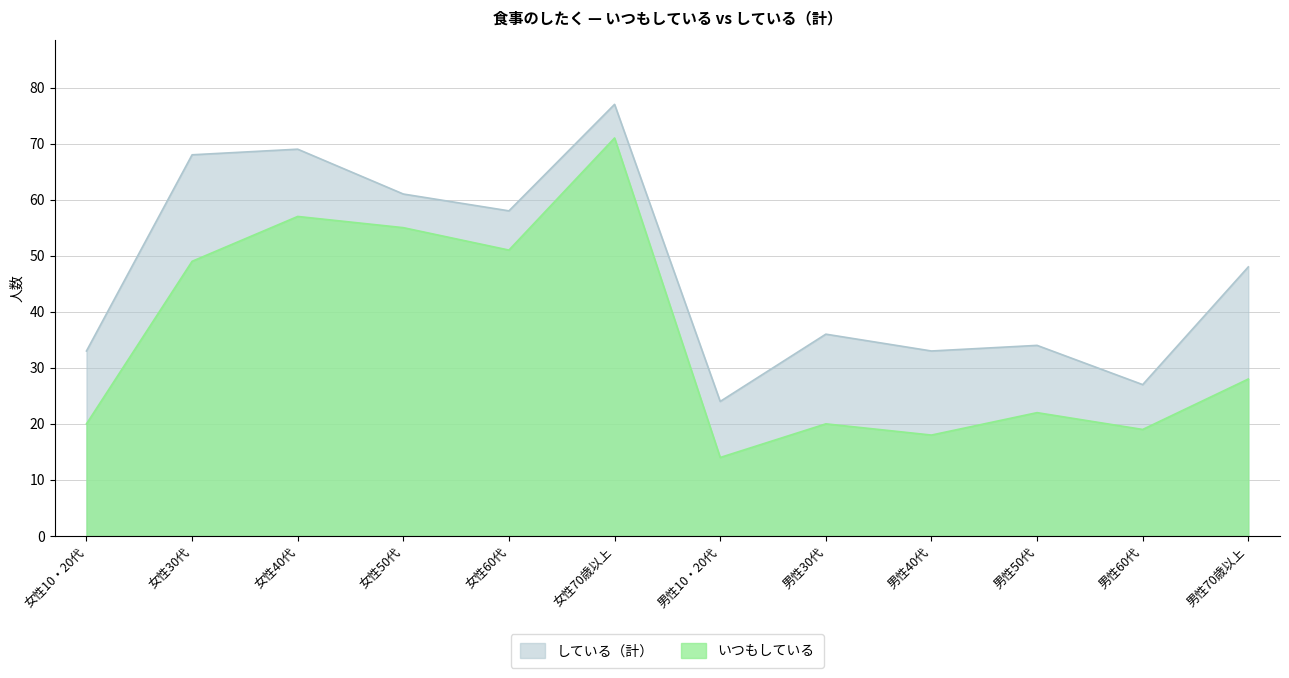

Between 女性60代 and 女性70歳以上, which is larger?

女性70歳以上